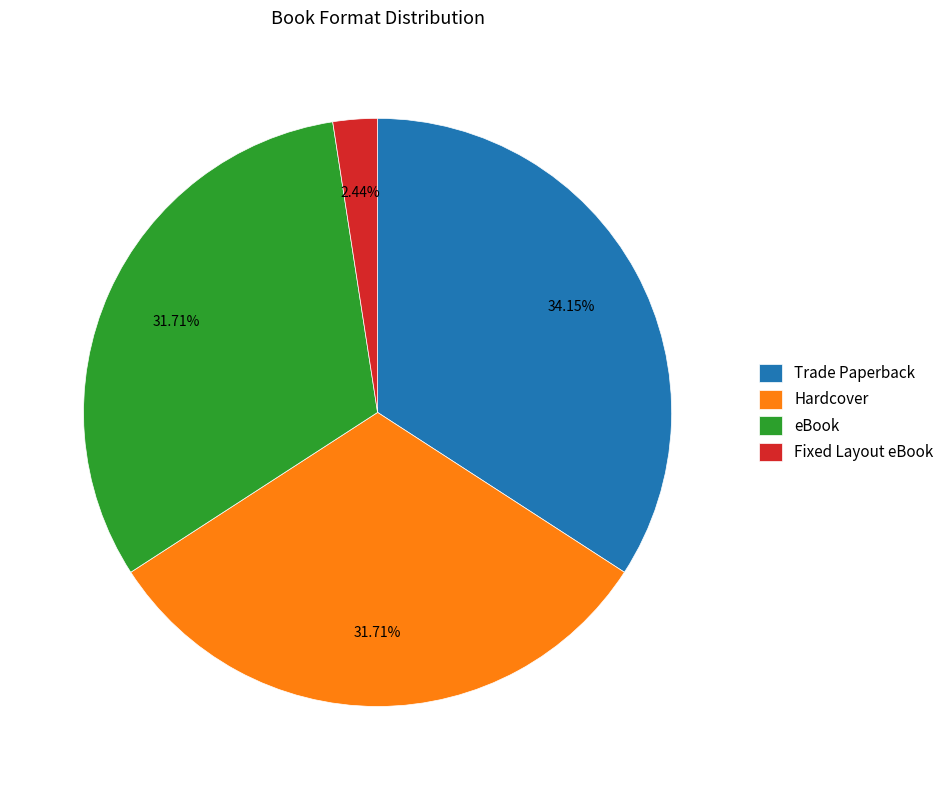

To the nearest percent, what portion does Trade Paperback represent?

34%